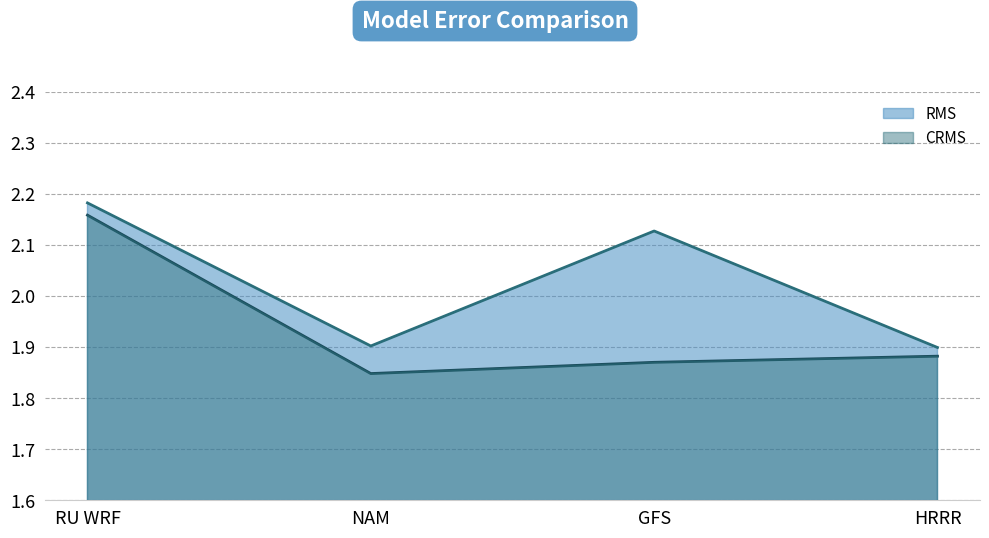

Reading left to right, transcribe all the data shown in this chart.

RMS: RU WRF=2.2	NAM=1.9	GFS=2.1	HRRR=1.9
CRMS: RU WRF=2.2	NAM=1.8	GFS=1.9	HRRR=1.9